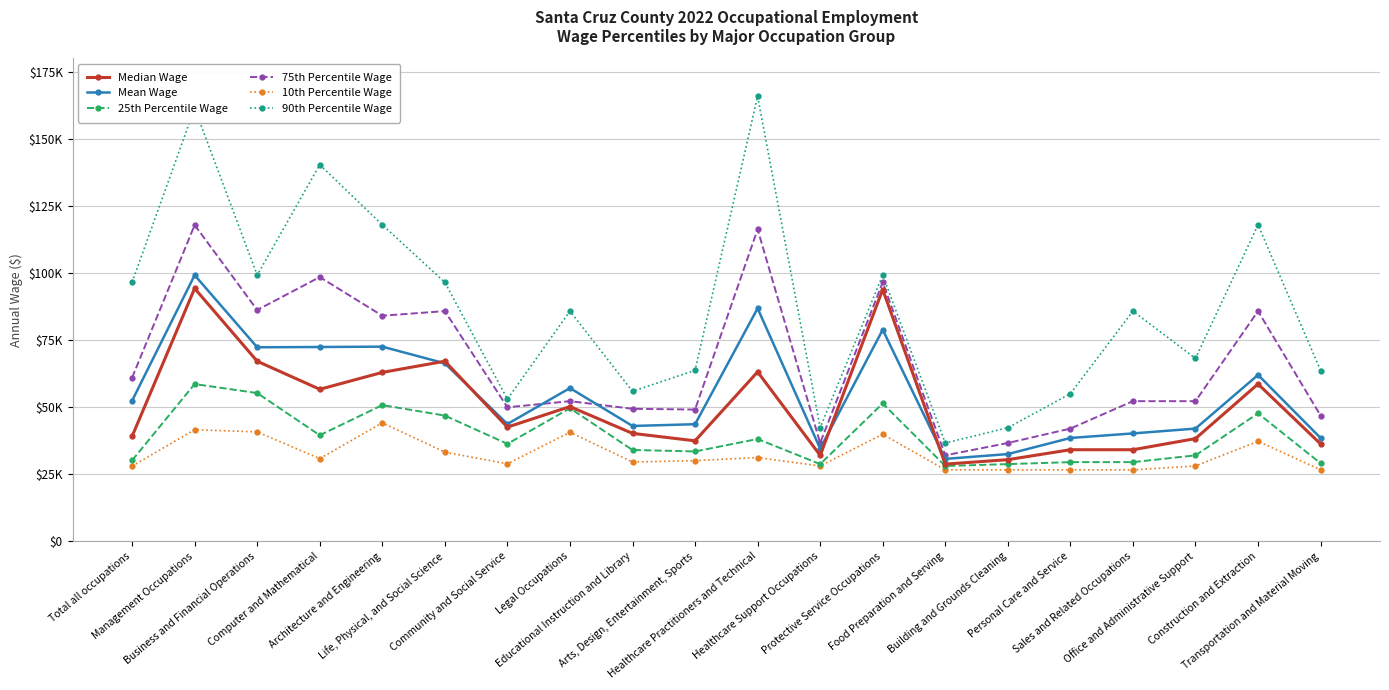

What is the label of the 4th point from the left?

Computer and Mathematical